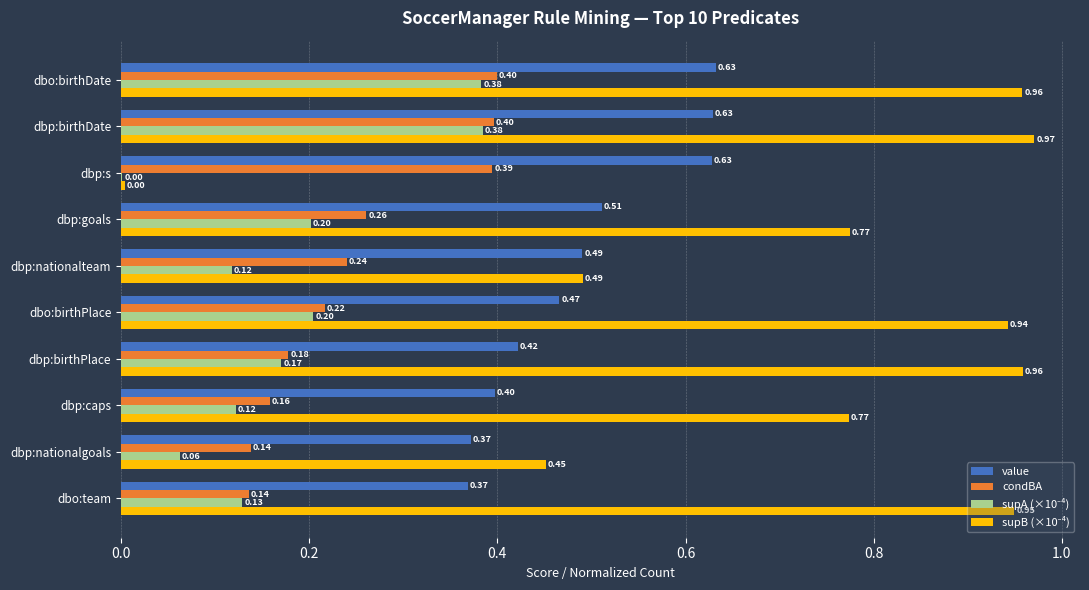

What is the sum of all condBA values?

2.5